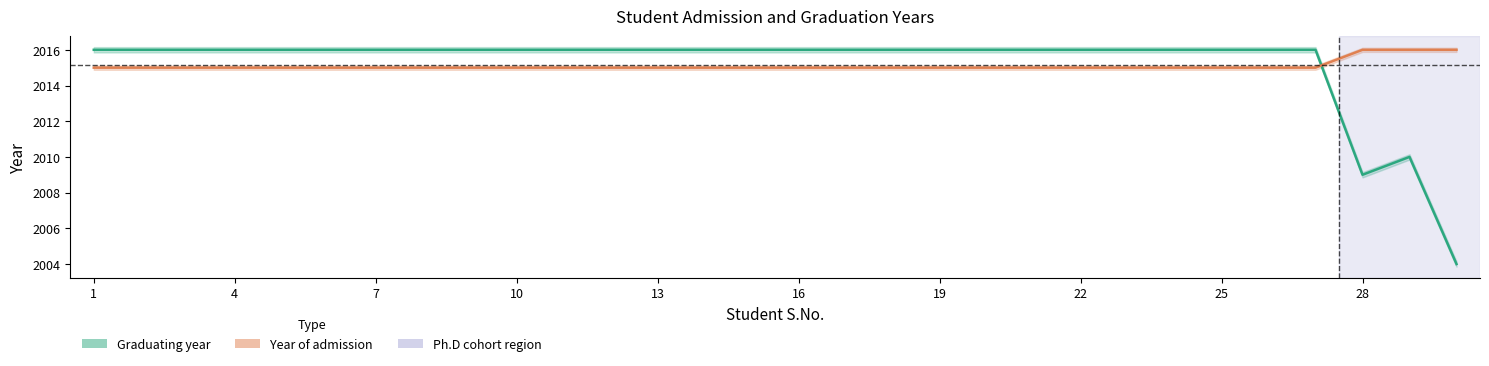

What is the spread (max minus min) of values at 28?

1